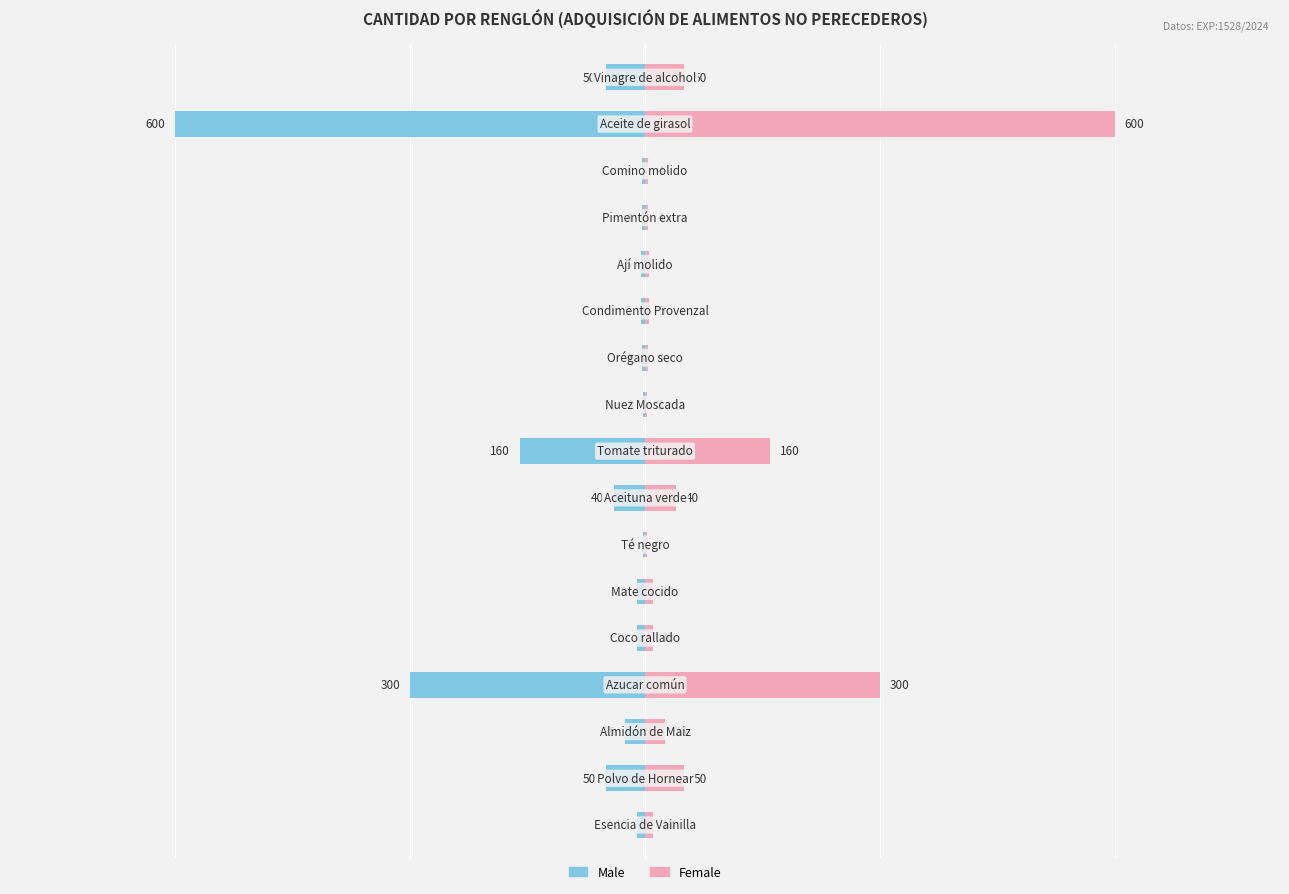

Which series has the largest range (max minus min)?

Male